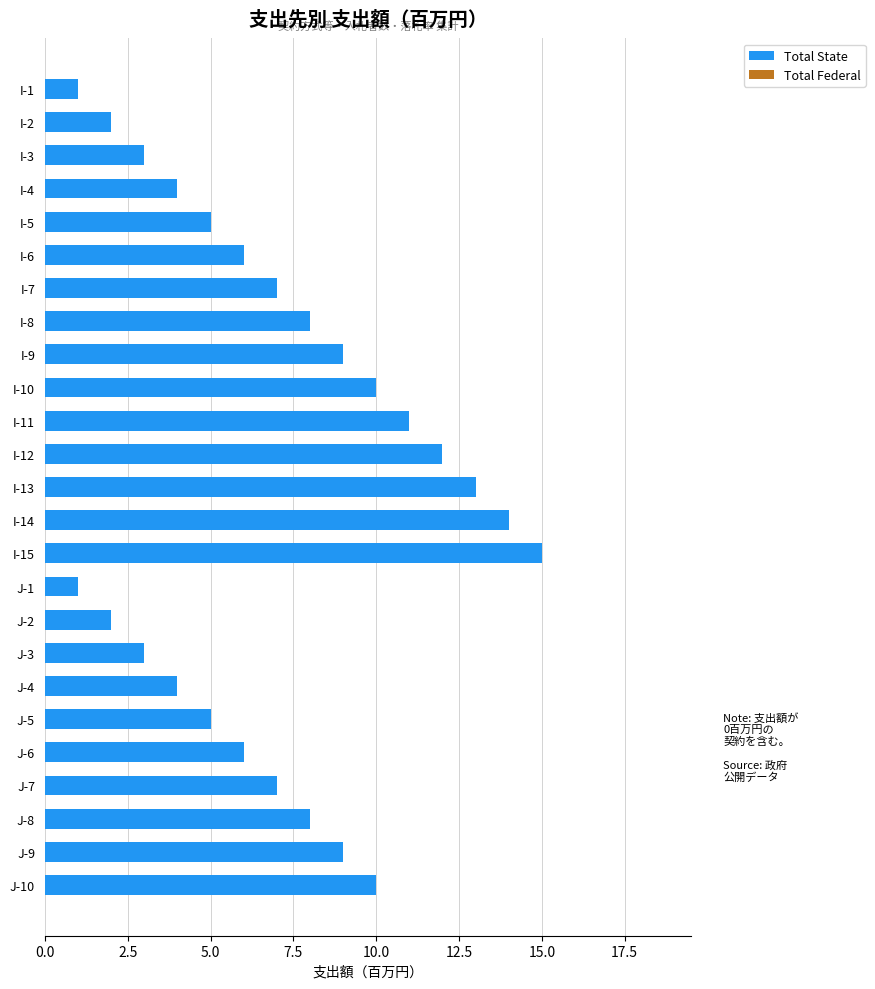

At which category does the chart reach its peak across all series?

I-15